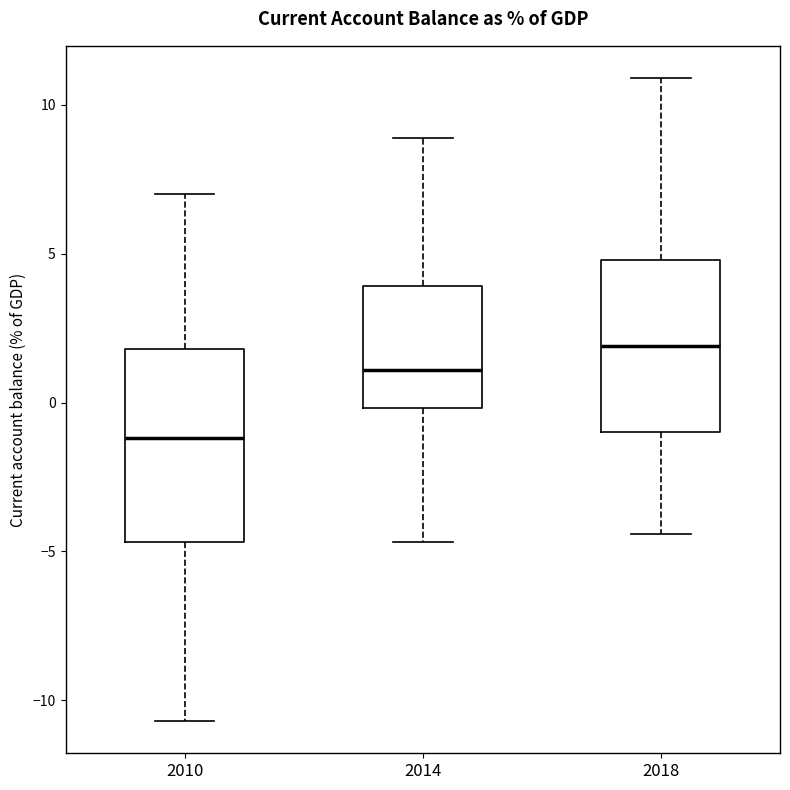

Where does the upper whisker of the box at x = 2014 end on the y-axis? The values are not printed on the chart, so give them approximately, as read against the axis.

9.0